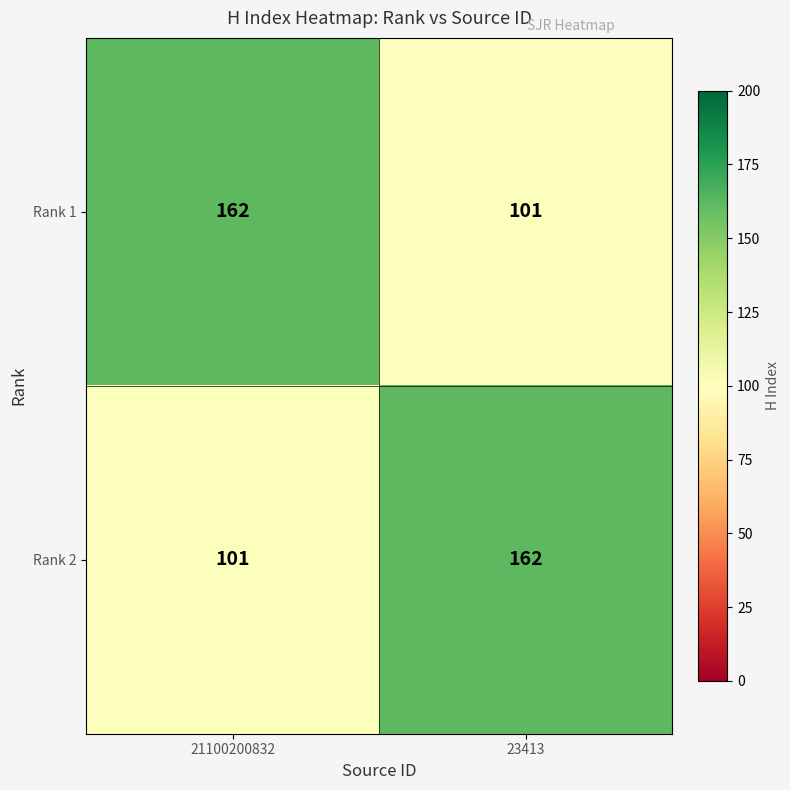

What is the minimum value shown in the chart?

101